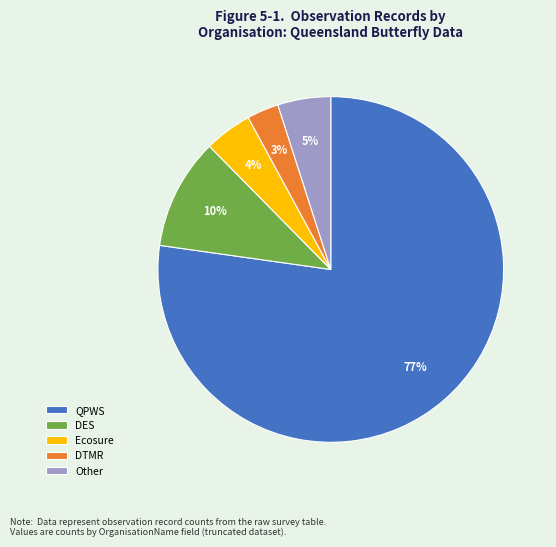

What is the largest slice in the pie chart?

QPWS